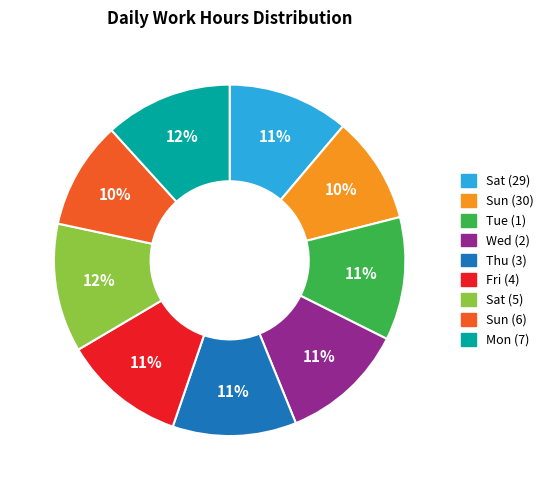

Combined, do Fri (4) and Thu (3) account for over 50%?

No